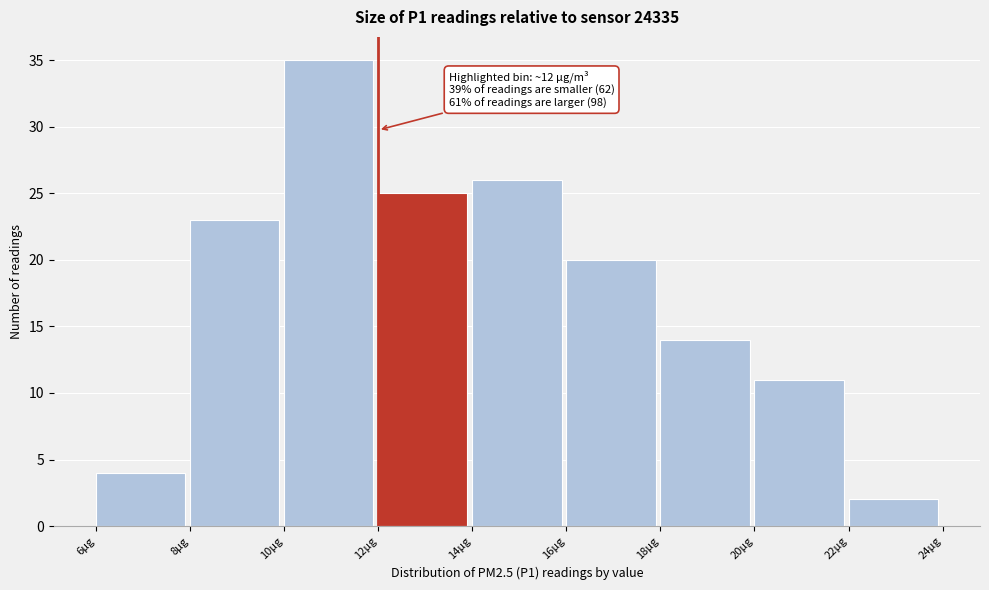

Over which range of the x-axis is the bar tallest?

10 to 12